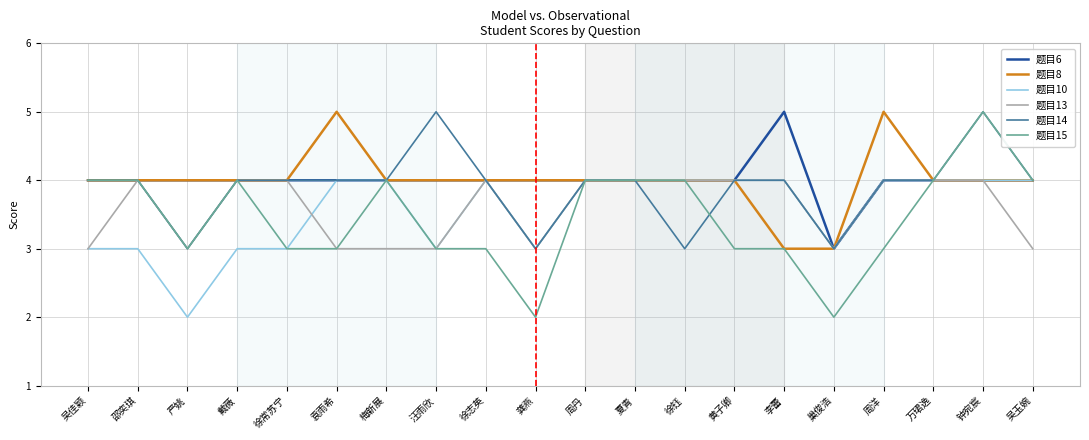

What is the total value across all series at 徐志英?

23